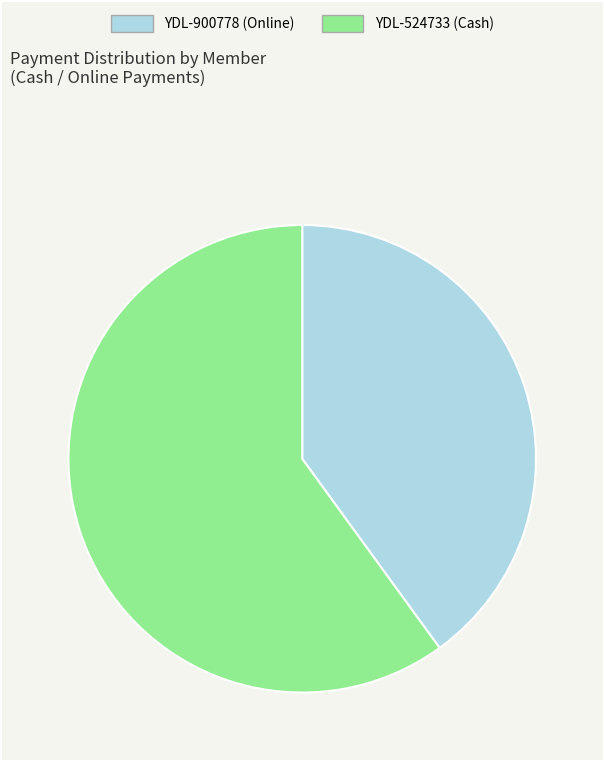

Is it true that YDL-524733 (Cash) is 60% of the pie?

True